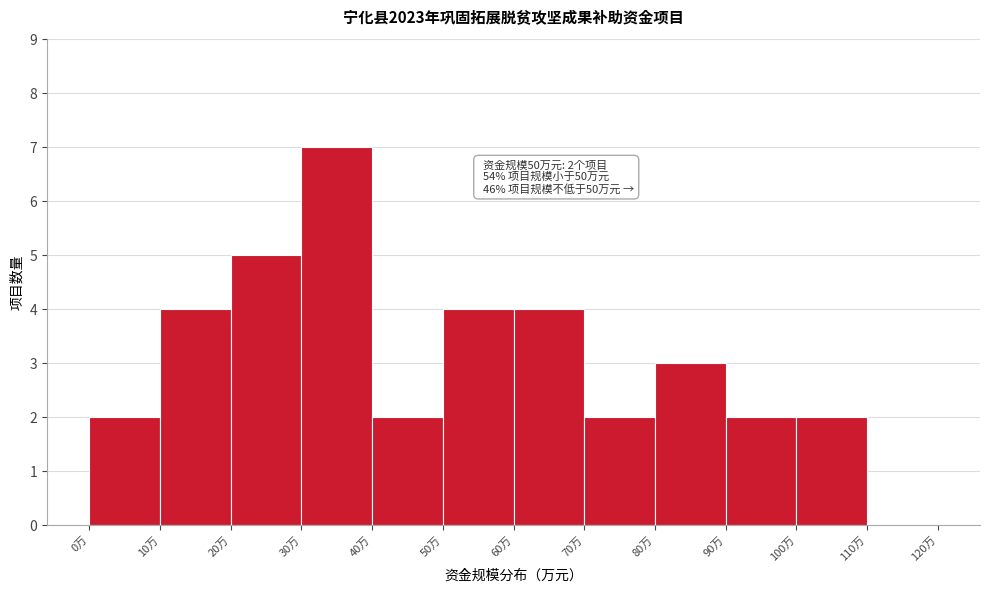

Which range on the x-axis has the tallest bar?

30 to 40